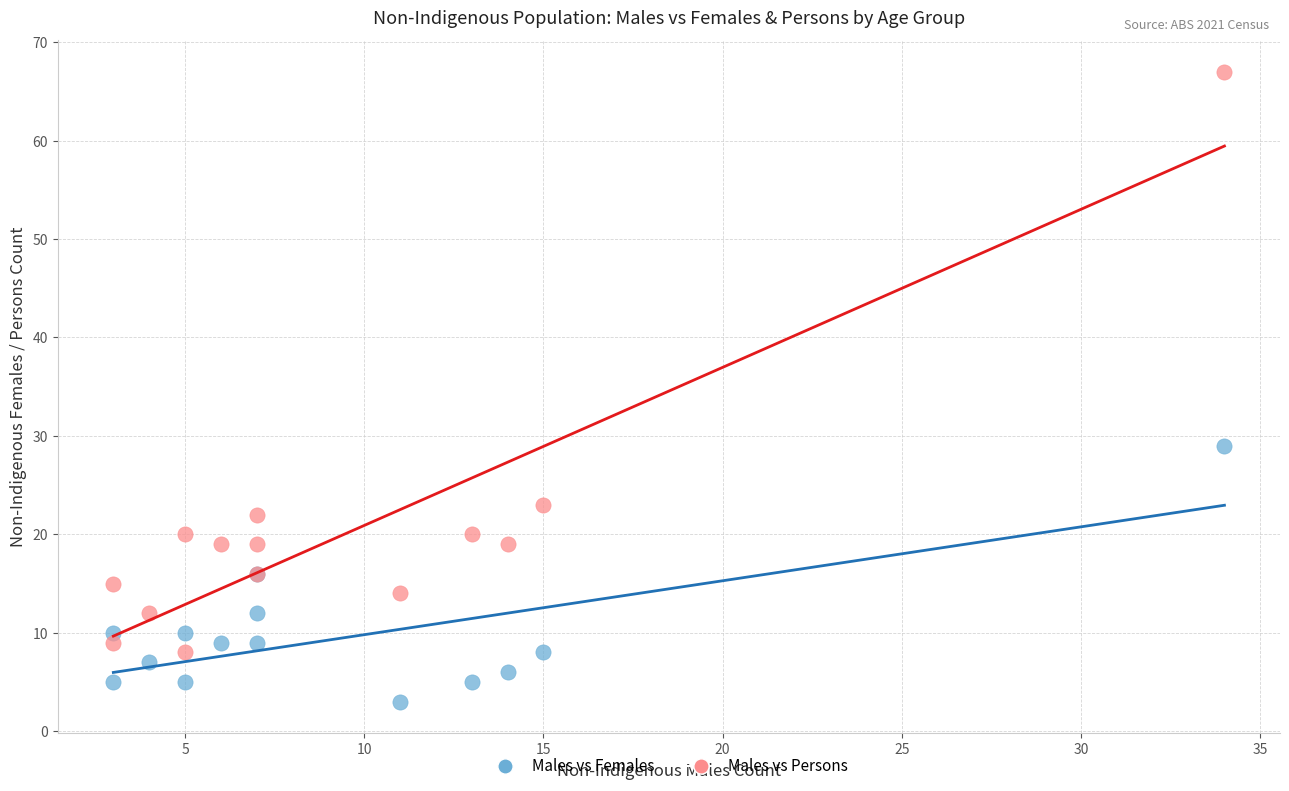

Which series contains the highest Y value?

Males vs Persons